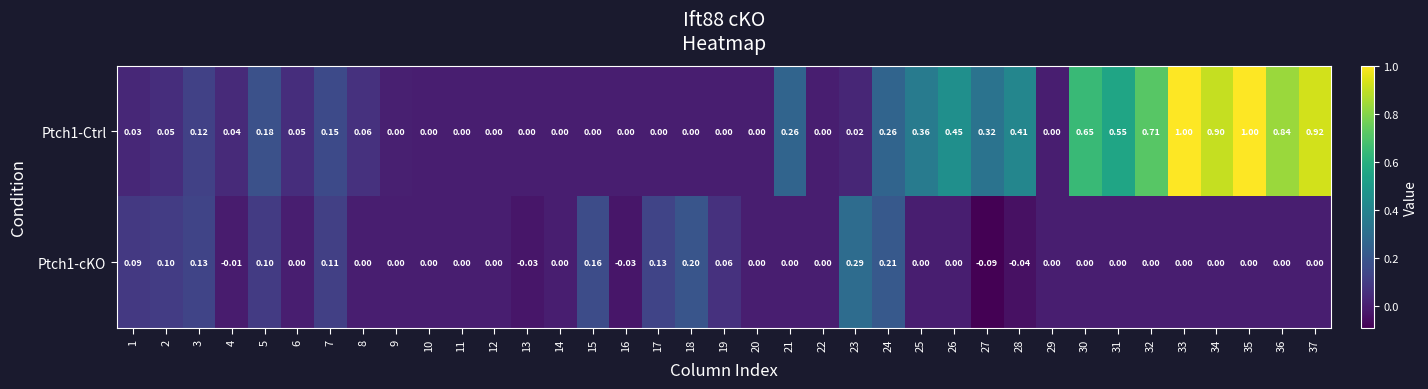

Is the value of Ptch1-cKO at 11 greater than the value of Ptch1-Ctrl at 4?

No